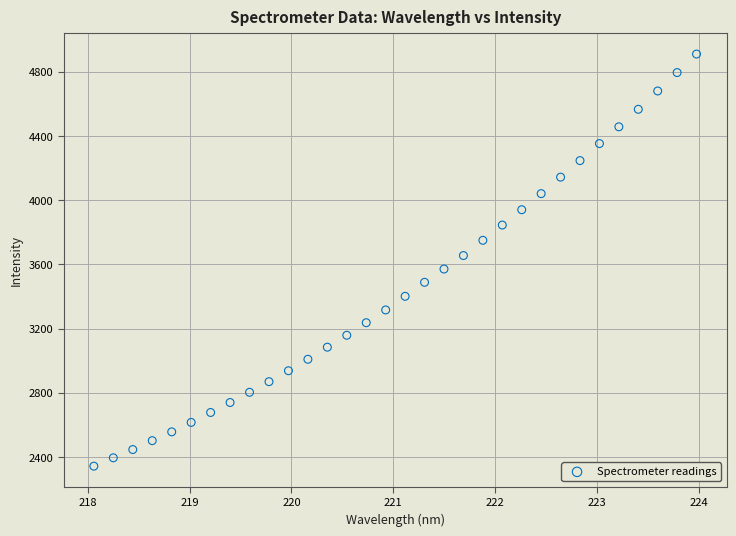

What is the range of X values (max minus min)?

5.9